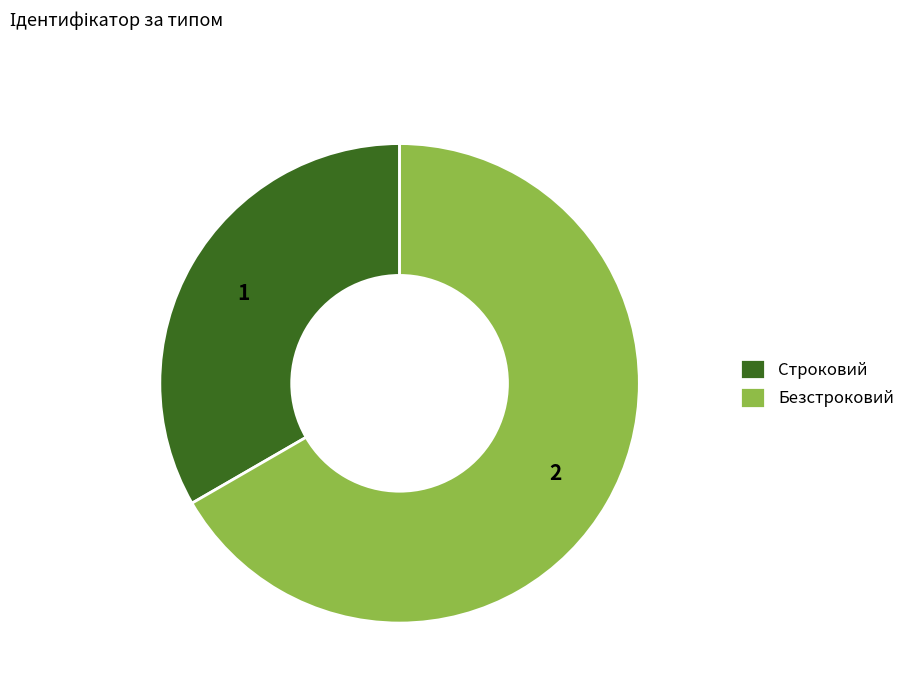

What is the majority slice?

Безстроковий